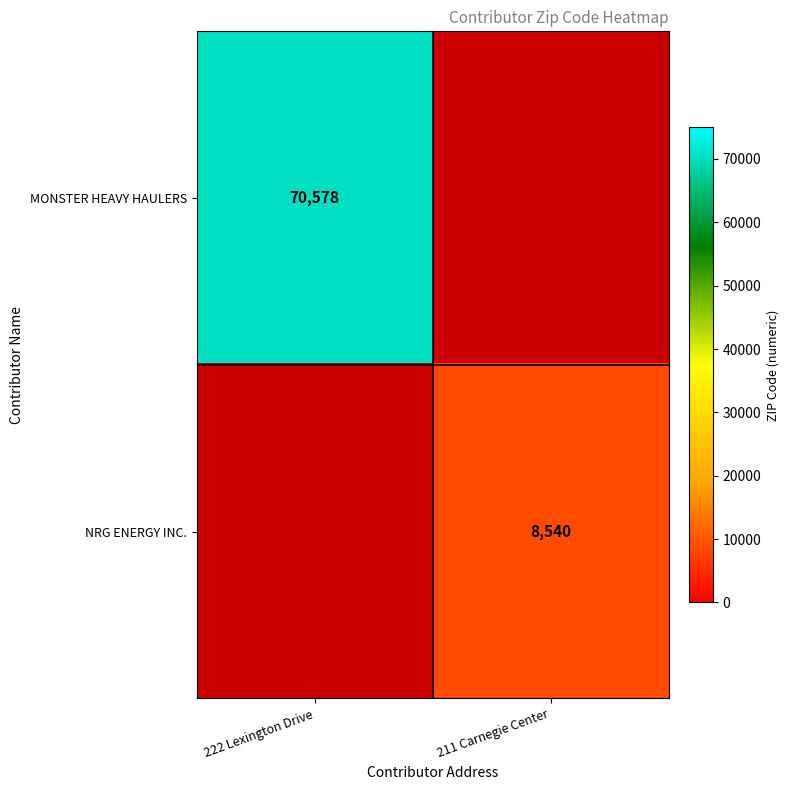

True or false: MONSTER HEAVY HAULERS has a value of 122203 at 222 Lexington Drive.

False